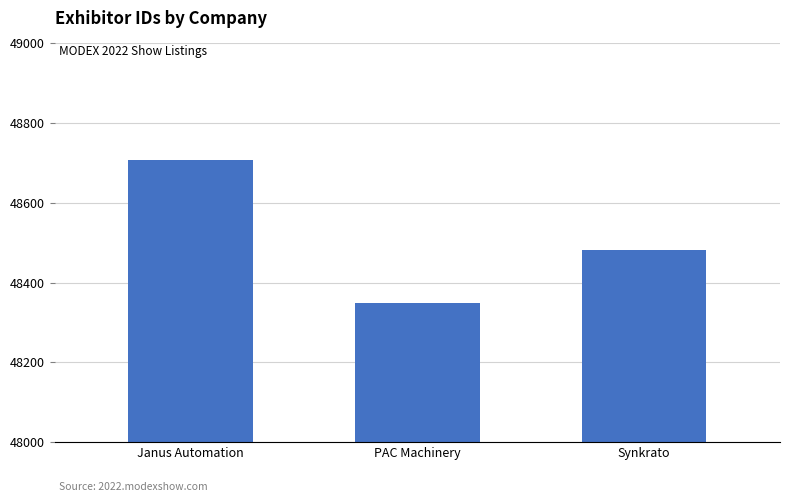

Which category has the lowest value across all series?

PAC Machinery